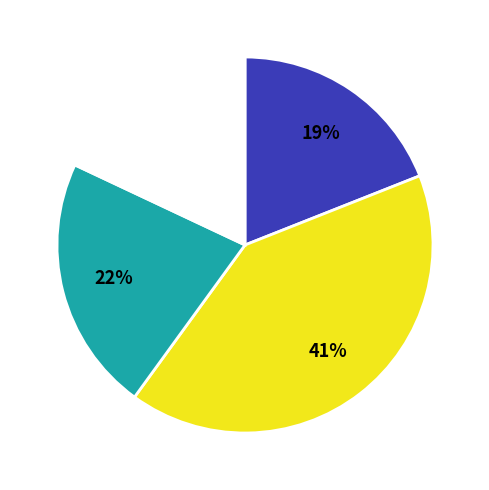

Does any single category account for the majority?

No